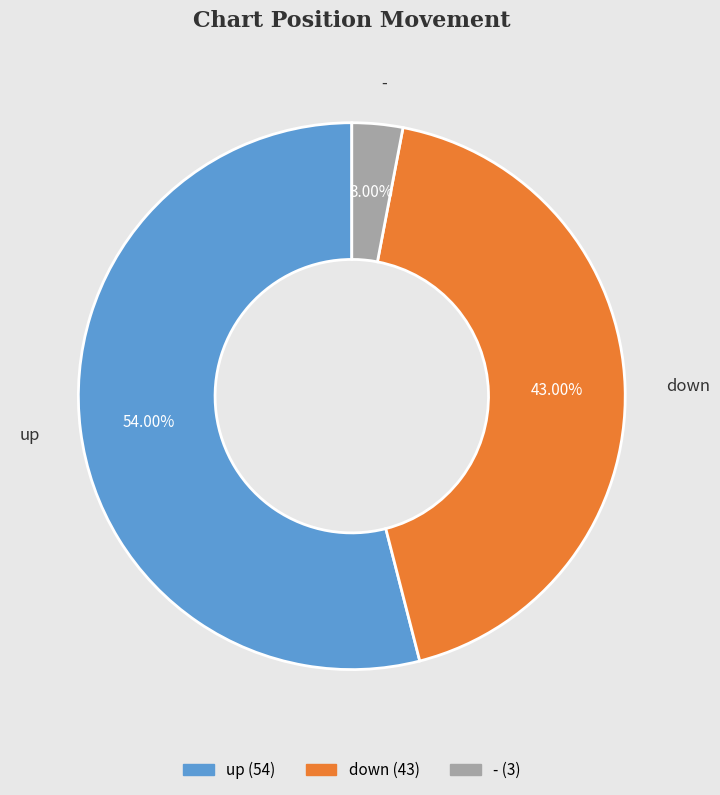

To the nearest percent, what is the average slice percentage?

33%